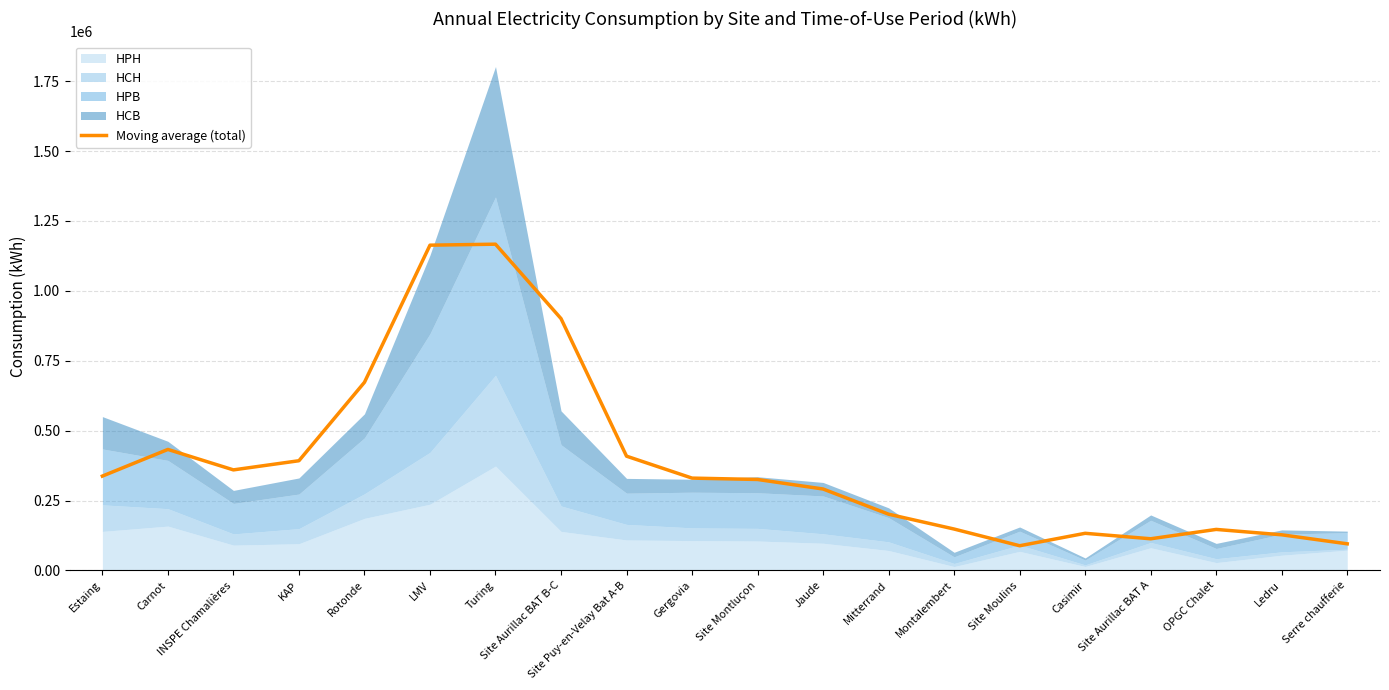

The chart shows a value of 159557.0 at Jaude. True or false?

False